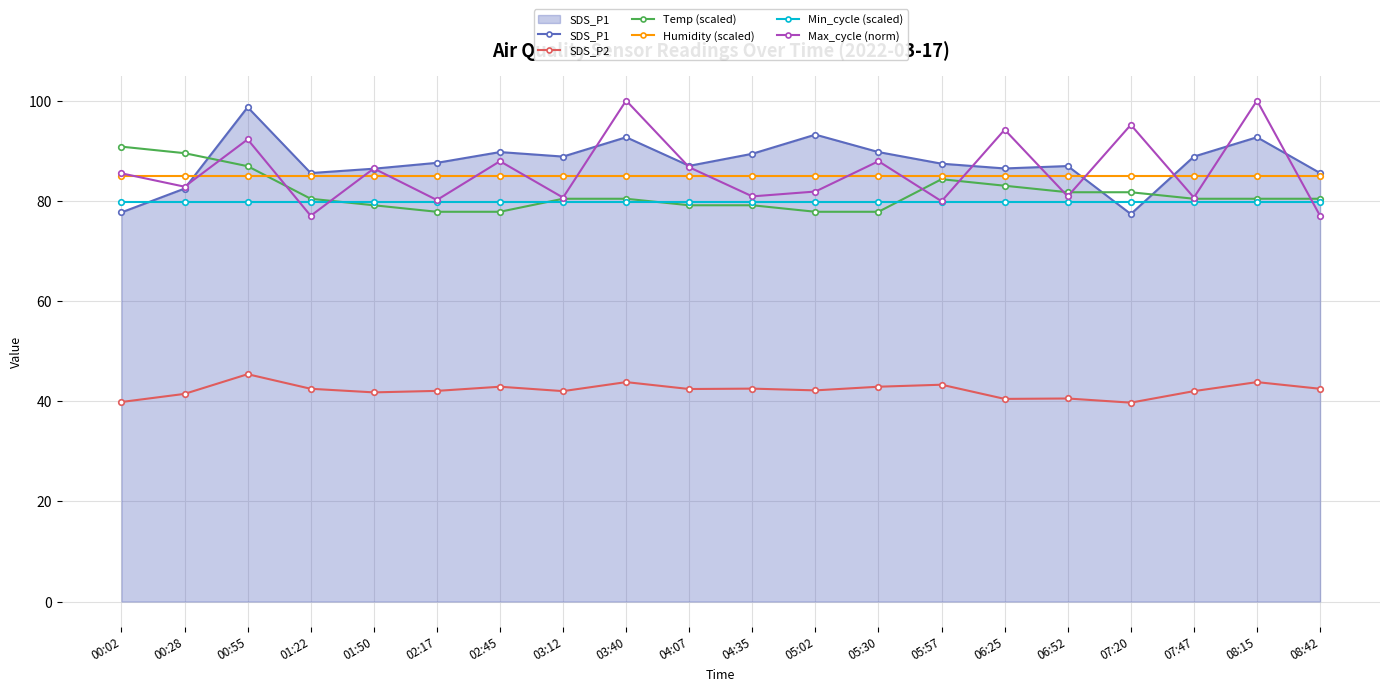

What is the difference between the highest and lowest values at 01:22?

43.1